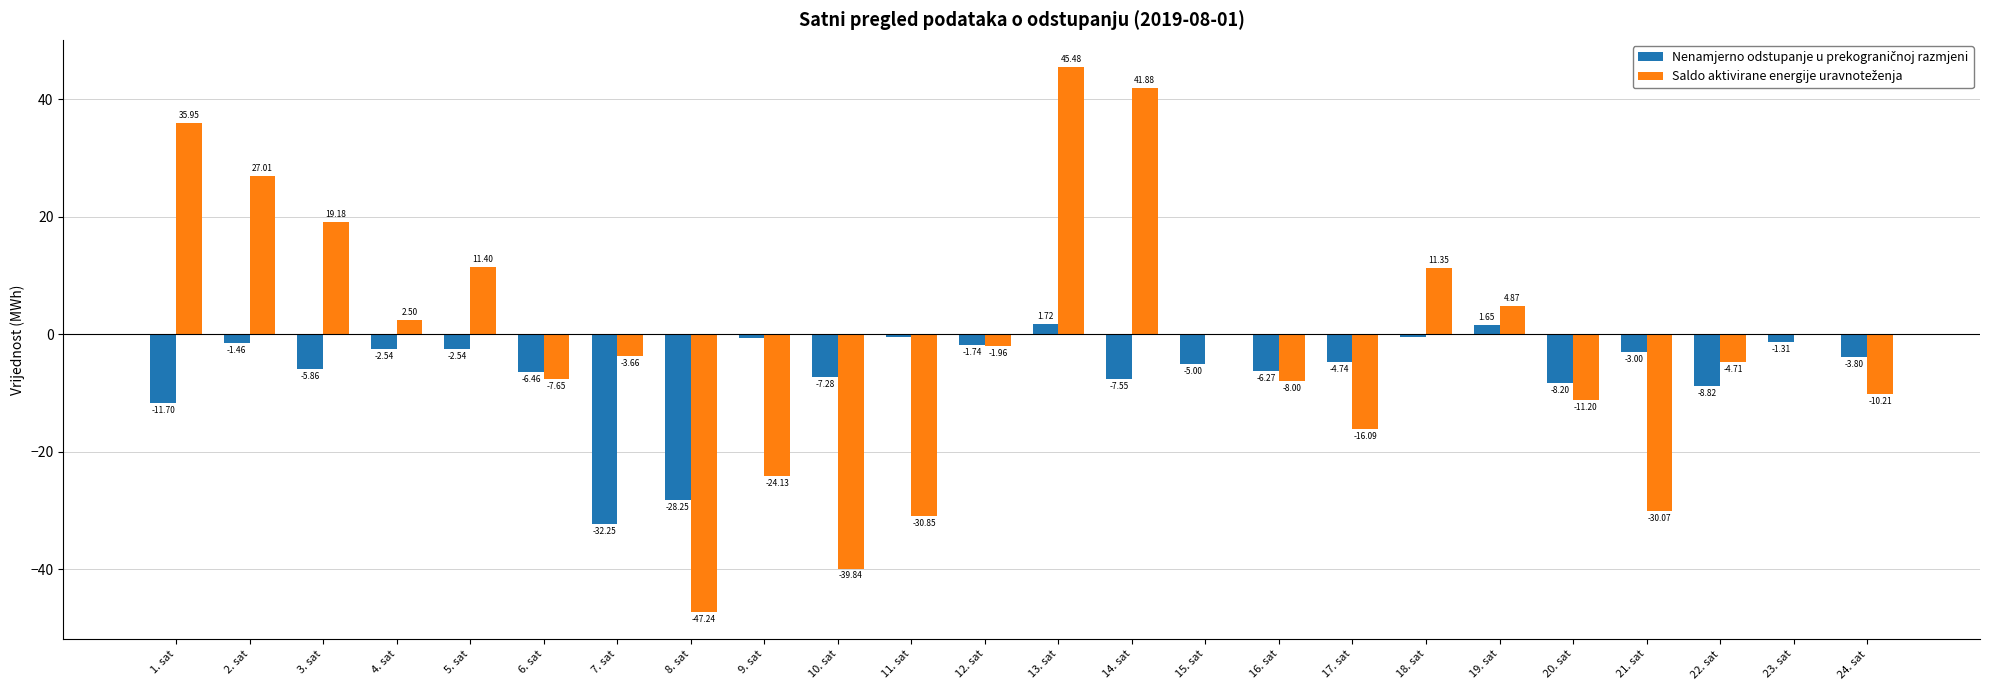

What is the total value across all series at 9. sat?

-24.7